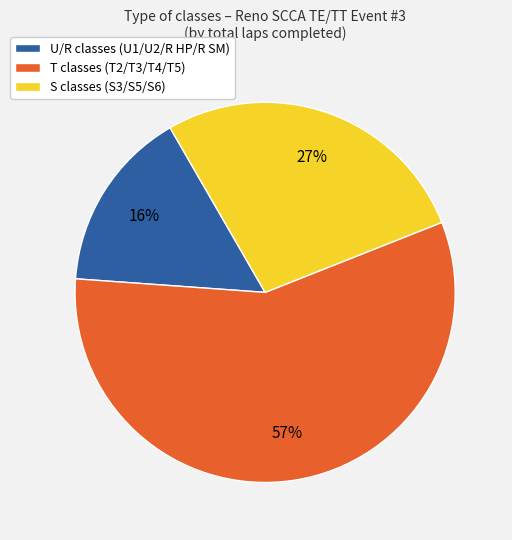

Does T classes (T2/T3/T4/T5) account for over 50% of the chart?

Yes